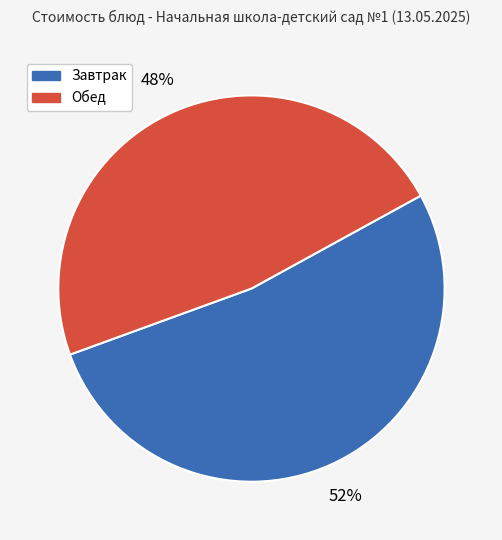

Is there any slice that represents more than half of the pie?

Yes